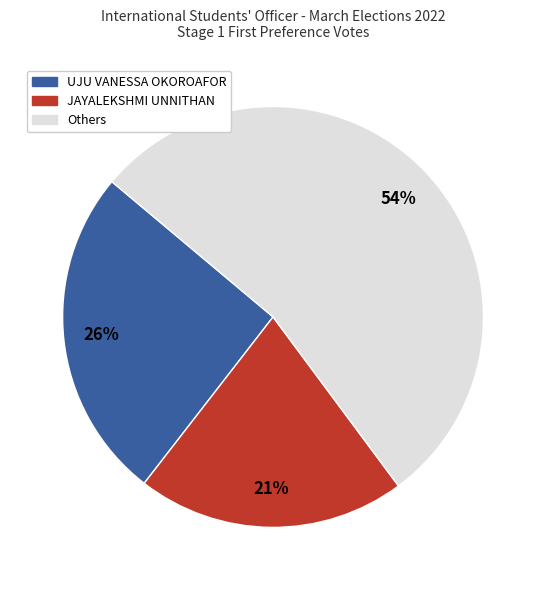

To the nearest percent, what is the average slice percentage?

33%